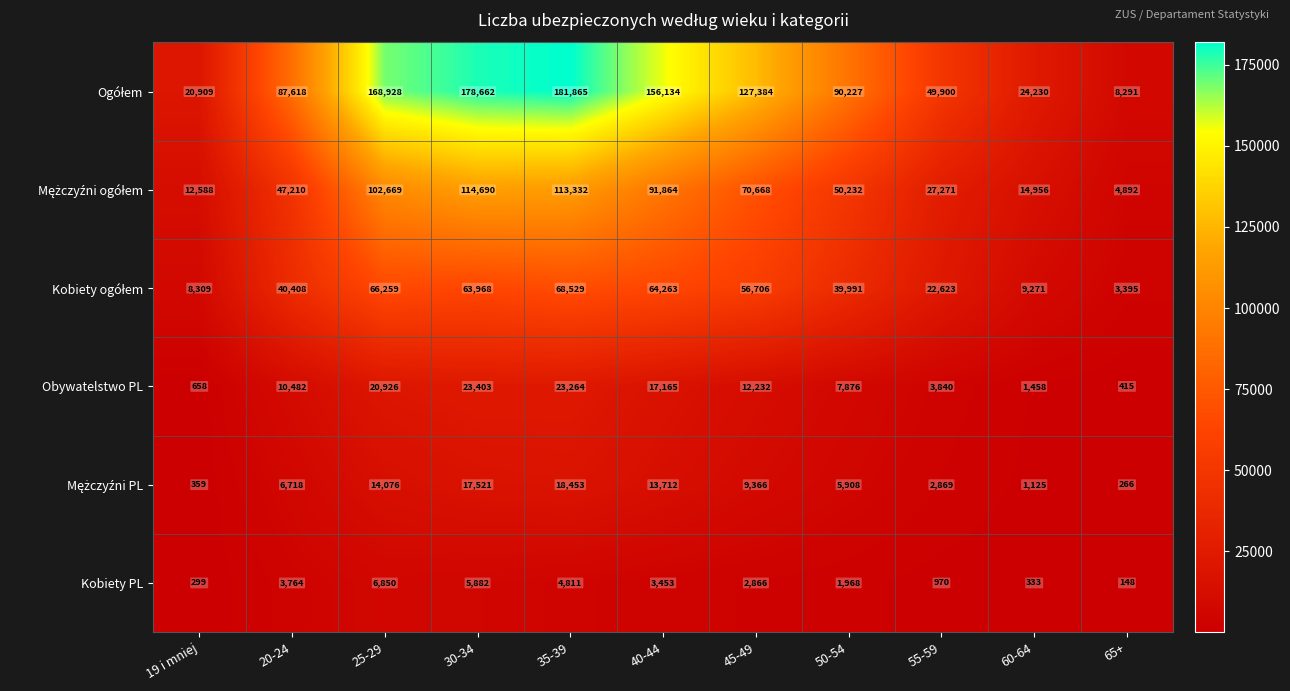

What is the maximum value for Obywatelstwo PL?

23403